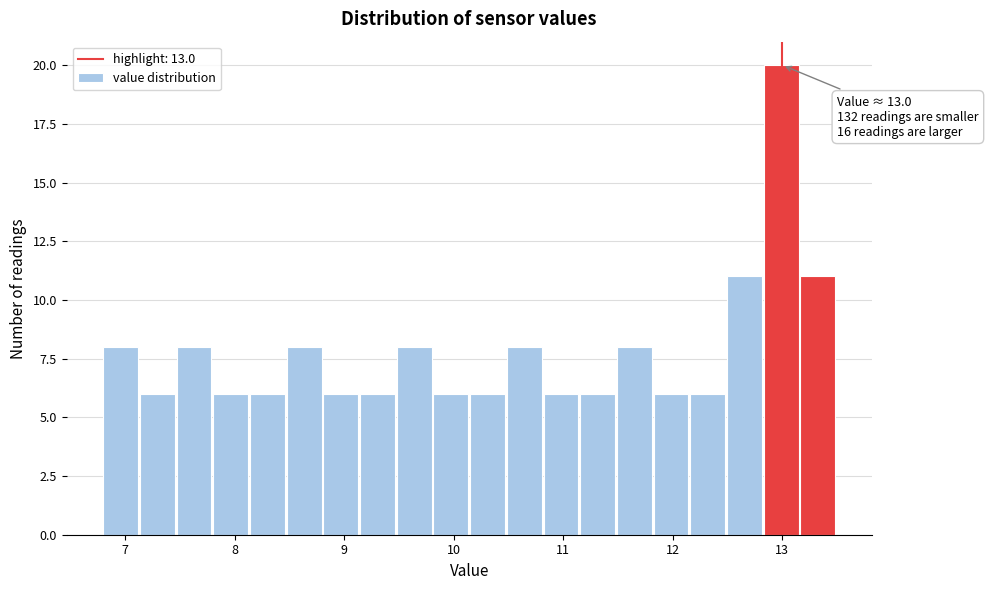

Around what value on the x-axis is the tallest bar? Give the approximate position of its centre, as read against the axis.

13.0